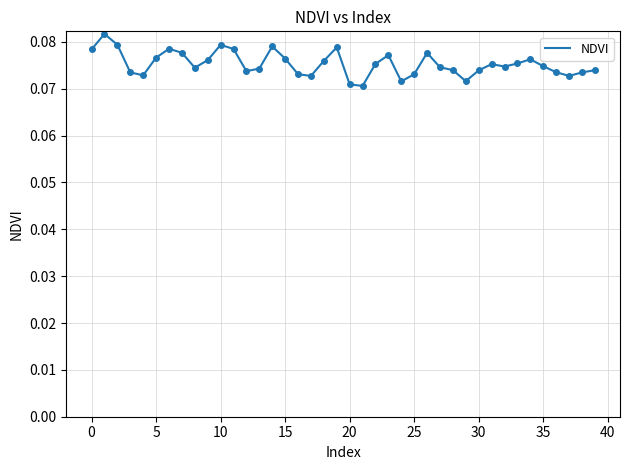

How many lines are shown in the chart?

1